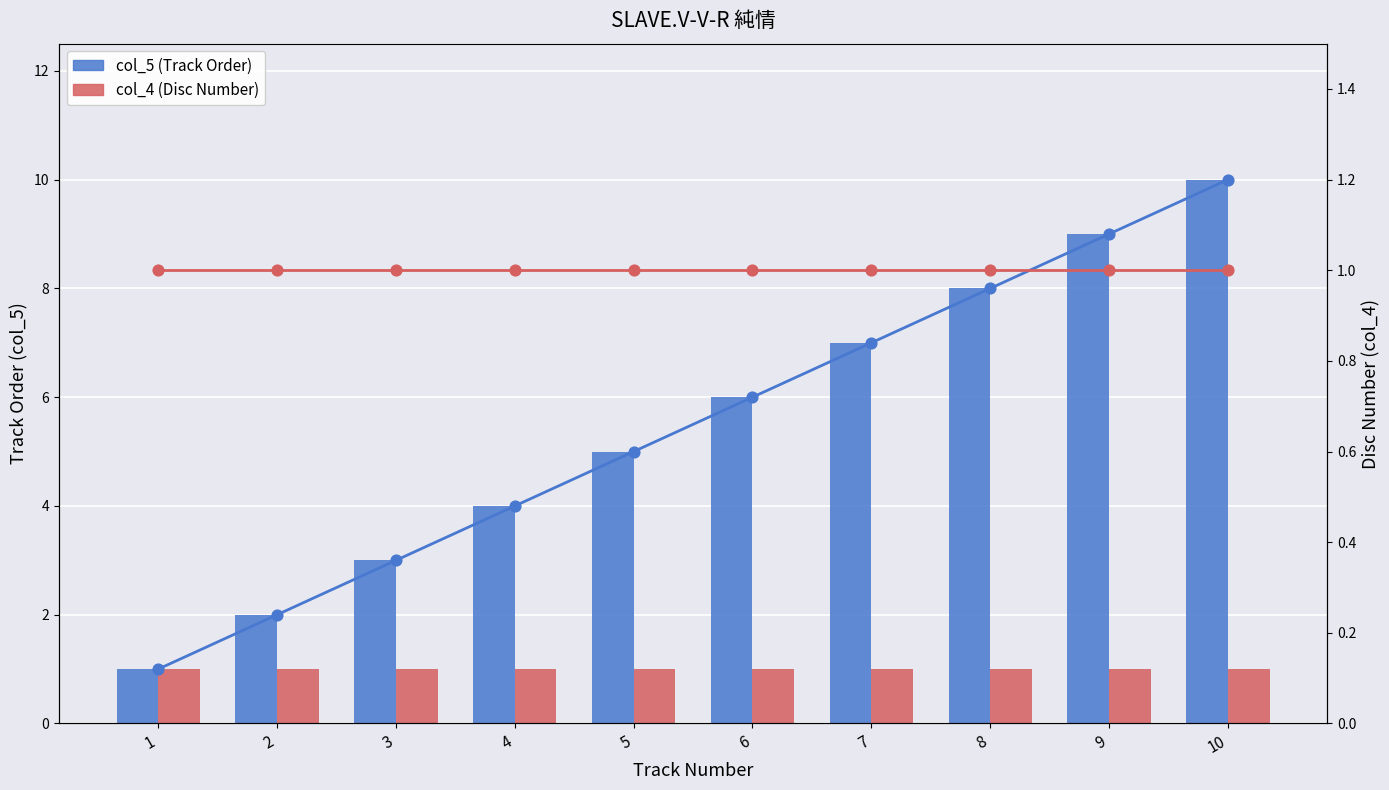

Which series contains the highest Y value?

col_5 (line)